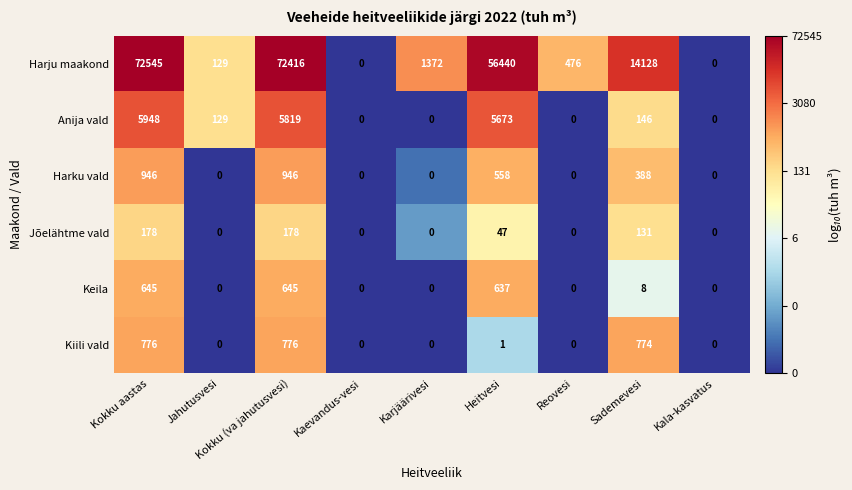

At which category does the chart reach its peak across all series?

Kokku aastas